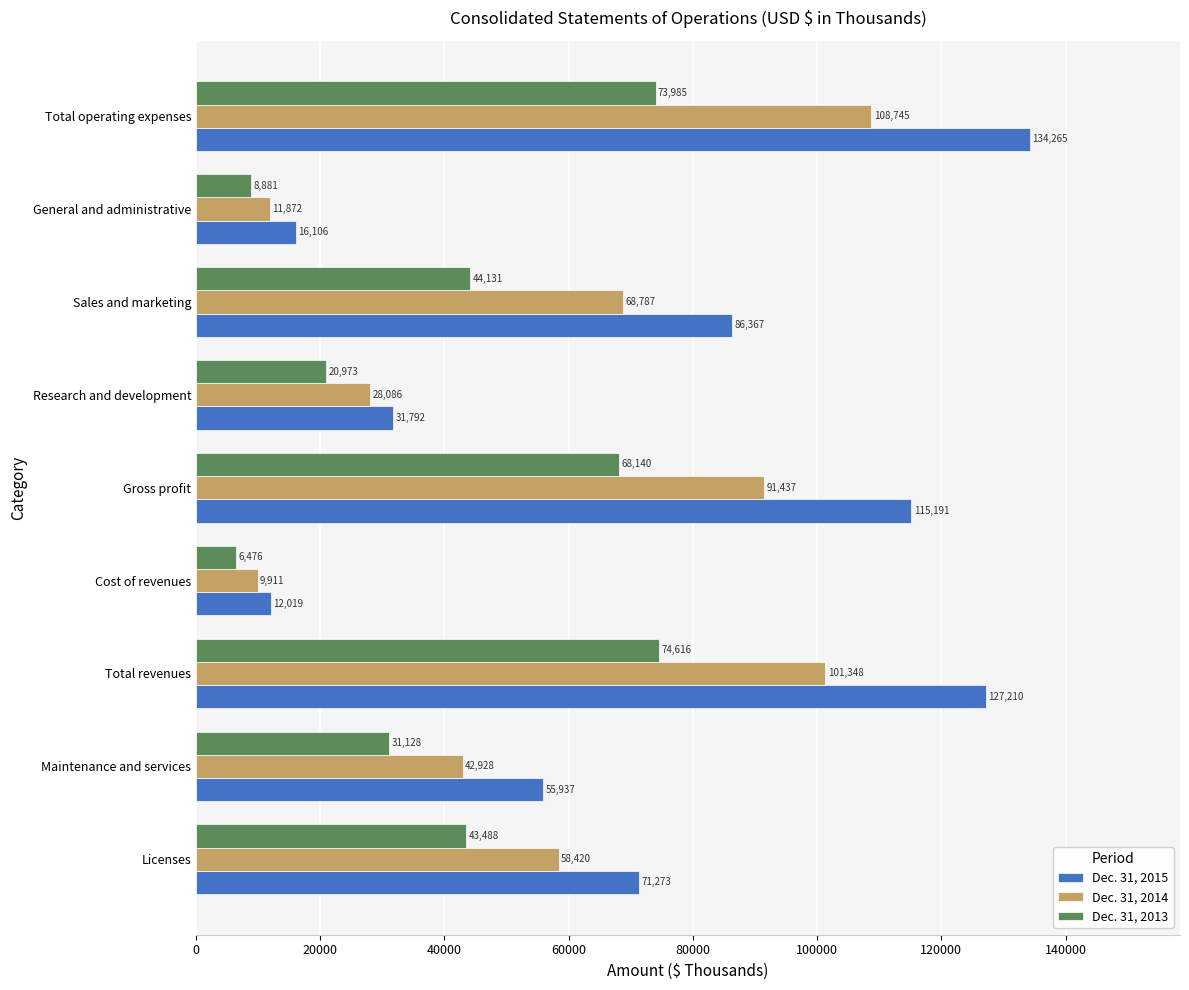

Is it true that Dec. 31, 2014 equals 9911 at Cost of revenues?

True